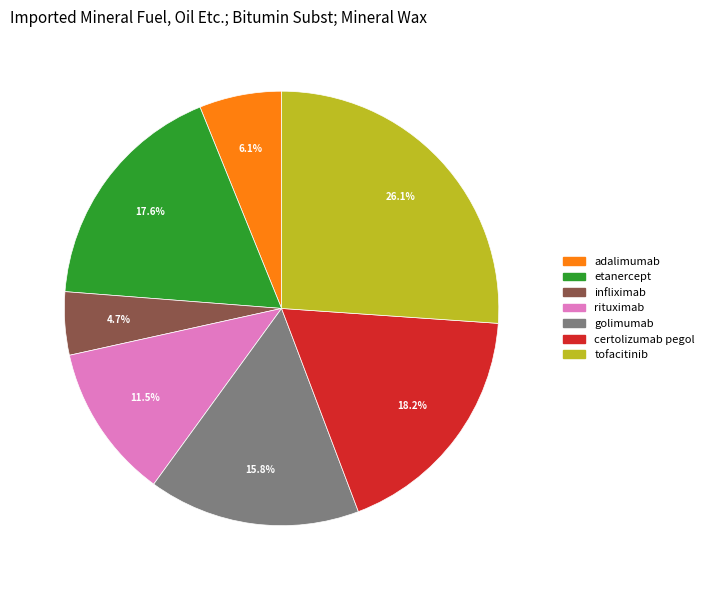

Does any single category account for the majority?

No